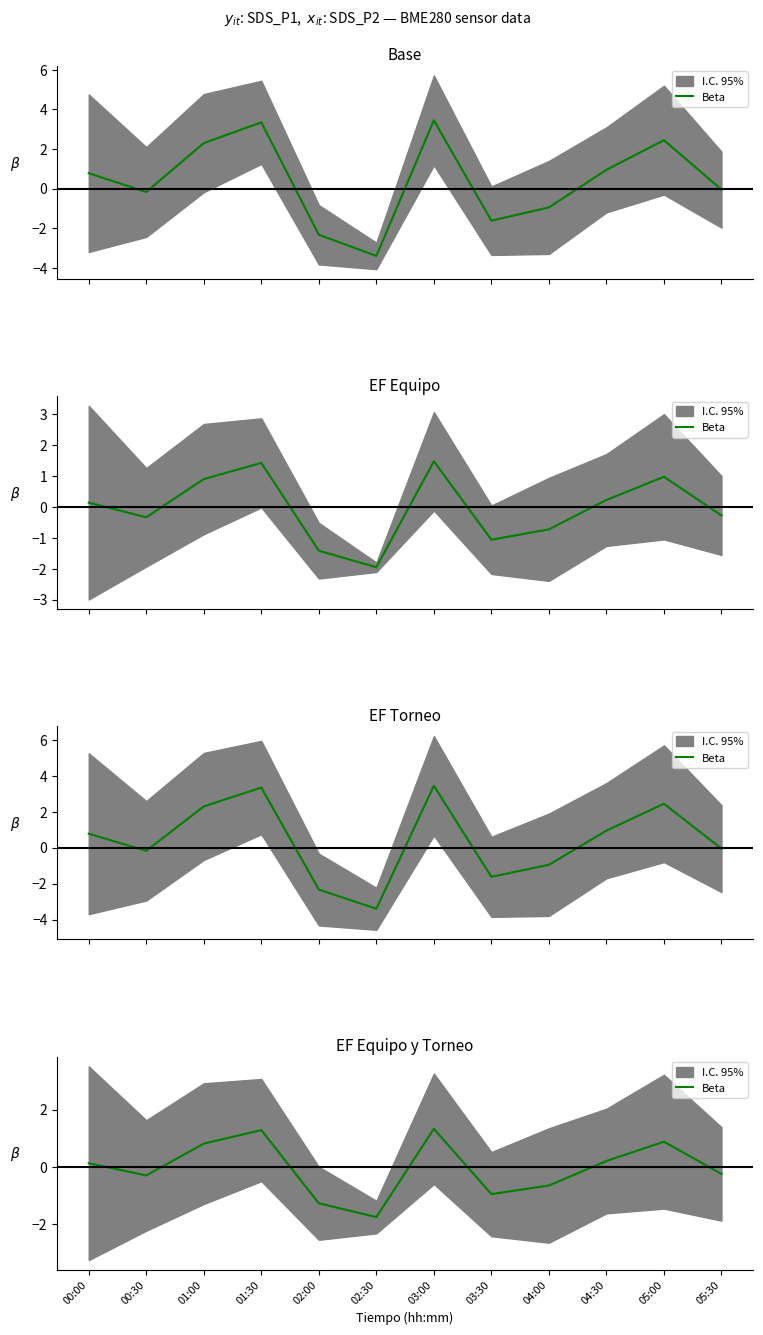

What is the difference between the second highest and second lowest values?

2.6